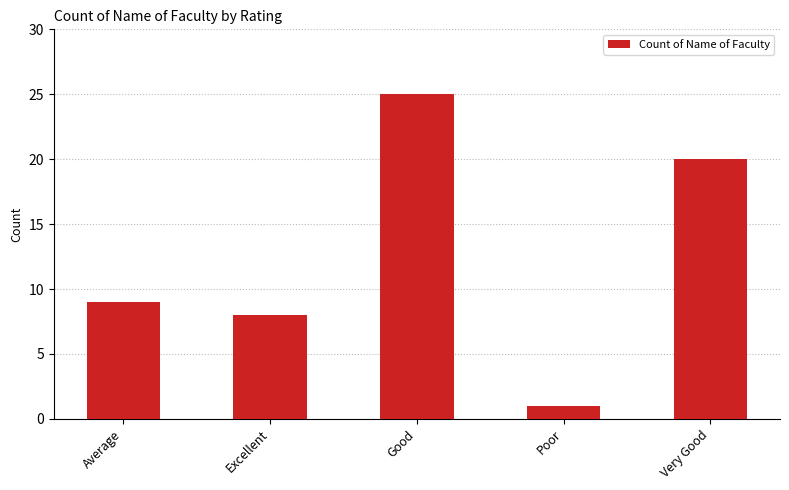

Approximately how many times larger is the value at Excellent compared to Poor?

8.0